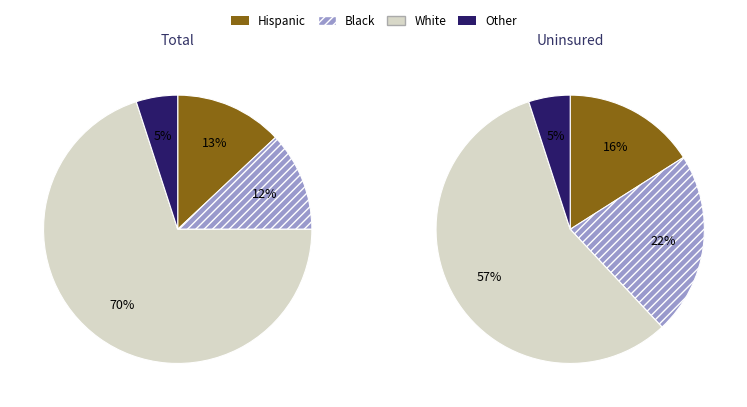

Does White only account for over 50% of the chart?

No